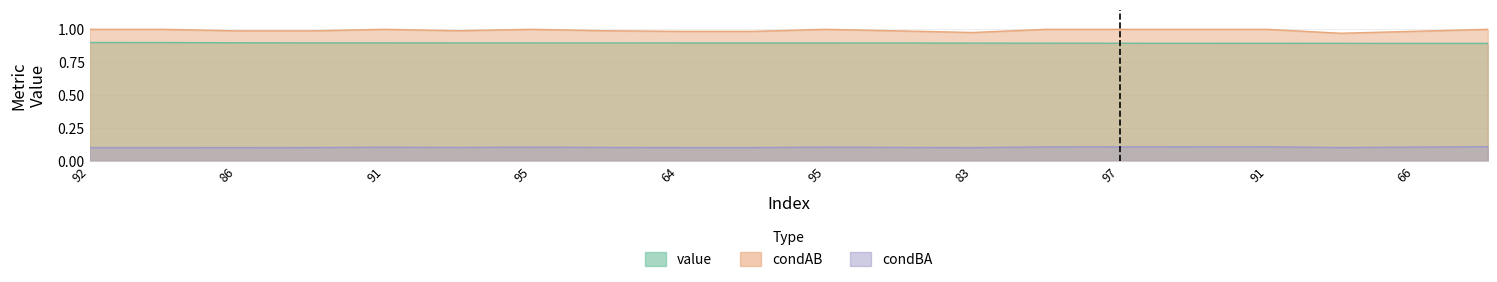

Reading left to right, extract all data points from this chart.

value: 0.9	0.9	0.9	0.9	0.9	0.9	0.9	0.9	0.9	0.9	0.9	0.9	0.9	0.9	0.9	0.9	0.9	0.9	0.9	0.9
condBA: 0.1	0.1	0.1	0.1	0.1	0.1	0.1	0.1	0.1	0.1	0.1	0.1	0.1	0.1	0.1	0.1	0.1	0.1	0.1	0.1
condAB: 1.0	1.0	1.0	1.0	1.0	1.0	1.0	1.0	1.0	1.0	1.0	1.0	1.0	1.0	1.0	1.0	1.0	1.0	1.0	1.0